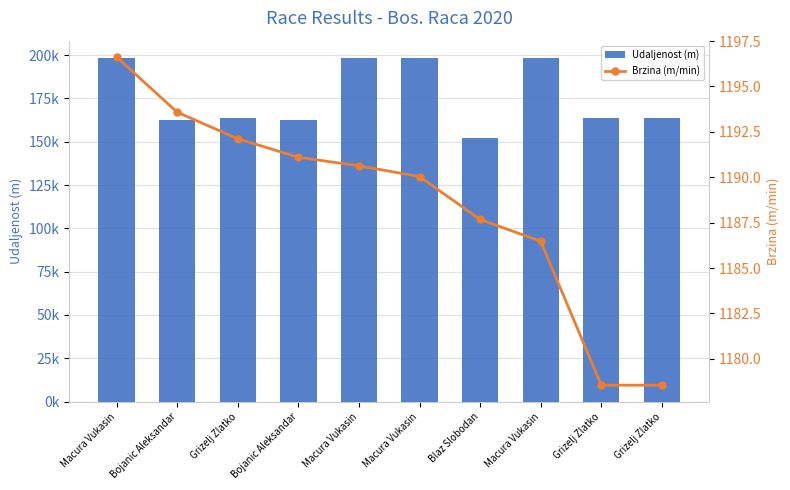

Reading left to right, list all the values displayed in this chart.

Udaljenost (m): Macura Vukasin=198379.0	Bojanic Aleksandar=162466.0	Grizelj Zlatko=163956.0	Bojanic Aleksandar=162466.0	Macura Vukasin=198379.0	Macura Vukasin=198379.0	Blaz Slobodan=152260.0	Macura Vukasin=198379.0	Grizelj Zlatko=163956.0	Grizelj Zlatko=163956.0
Brzina (m/min): Macura Vukasin=1196.6	Bojanic Aleksandar=1193.6	Grizelj Zlatko=1192.1	Bojanic Aleksandar=1191.1	Macura Vukasin=1190.6	Macura Vukasin=1190.0	Blaz Slobodan=1187.7	Macura Vukasin=1186.5	Grizelj Zlatko=1178.6	Grizelj Zlatko=1178.6